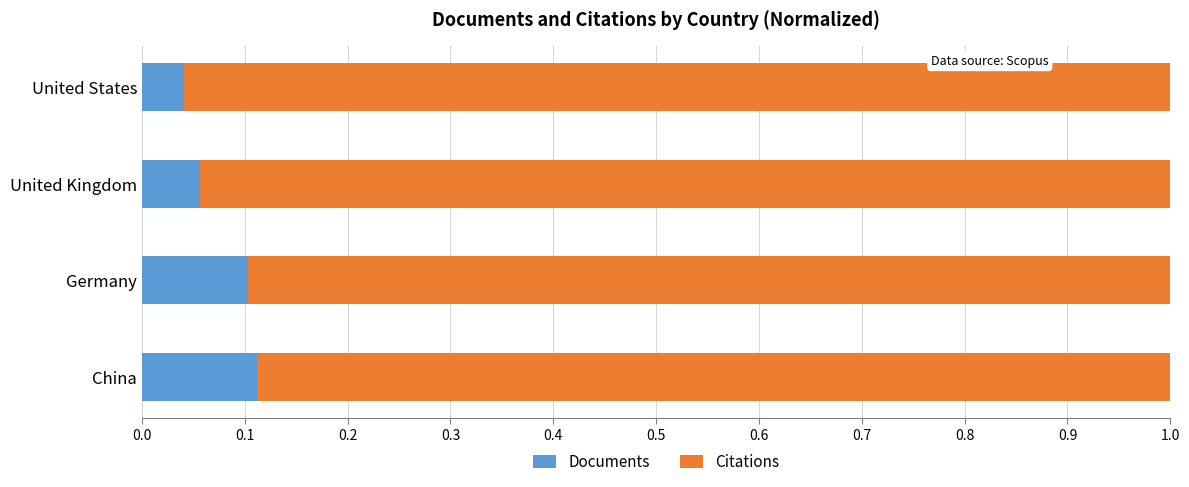

Count the Documents values in the range 0 to 1.

4